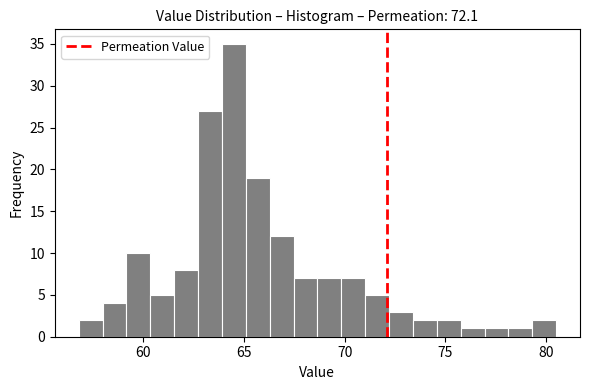

Around what value on the x-axis is the tallest bar? Give the approximate position of its centre, as read against the axis.

64.5